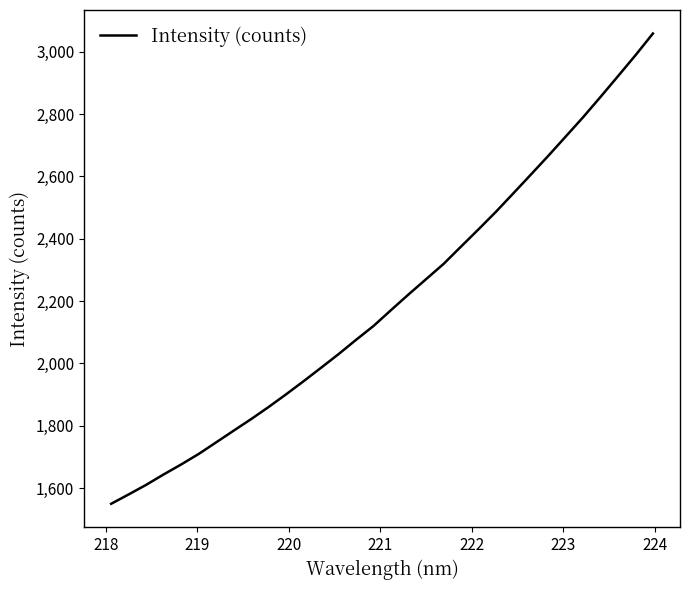

What is the difference between the maximum and minimum values?

1508.8